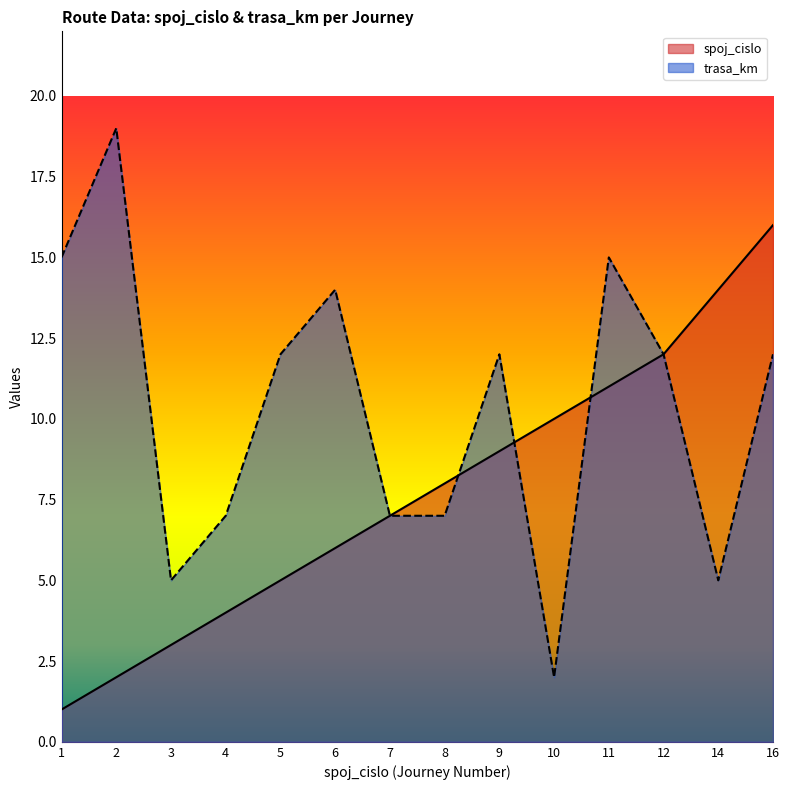

Which has a higher value, 10 or 11?

11